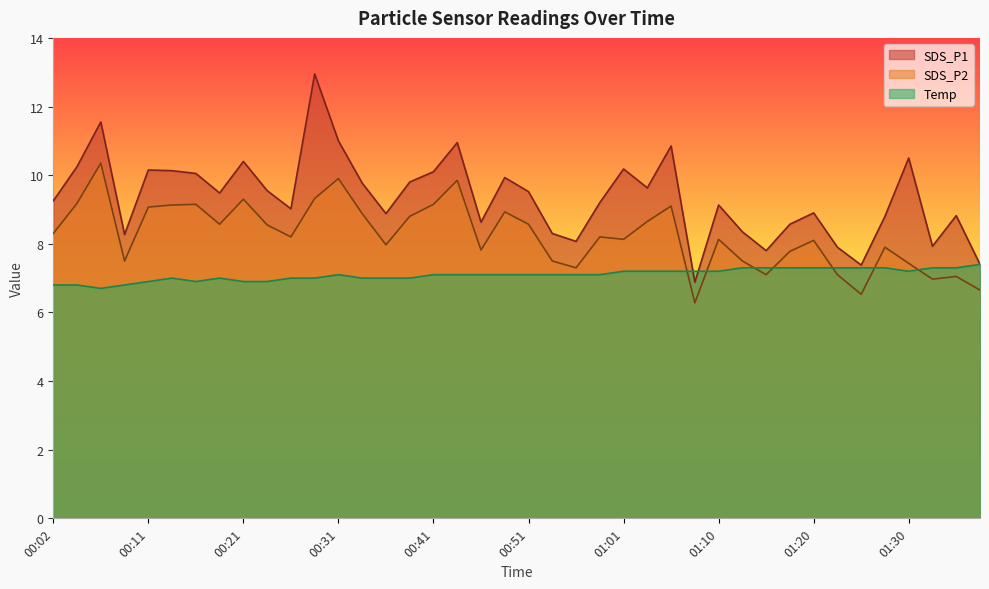

List the series in order of their peak value, lowest first.

Temp, SDS_P2, SDS_P1